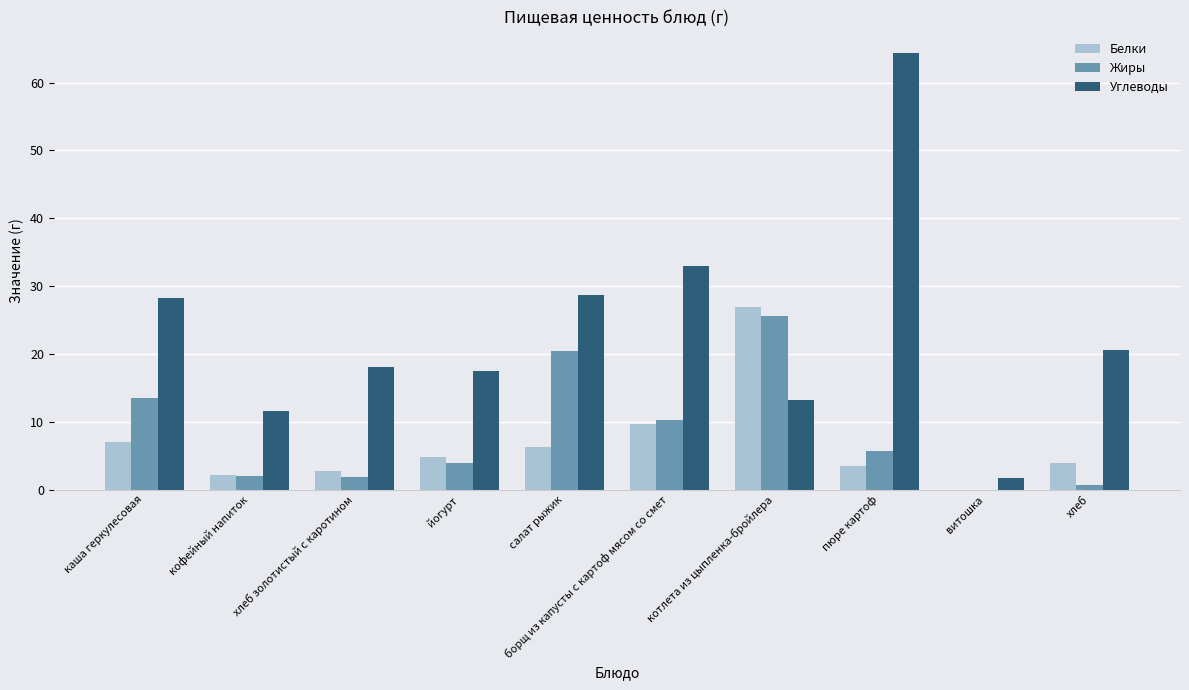

At which category is the sum across all series the highest?

пюре картоф